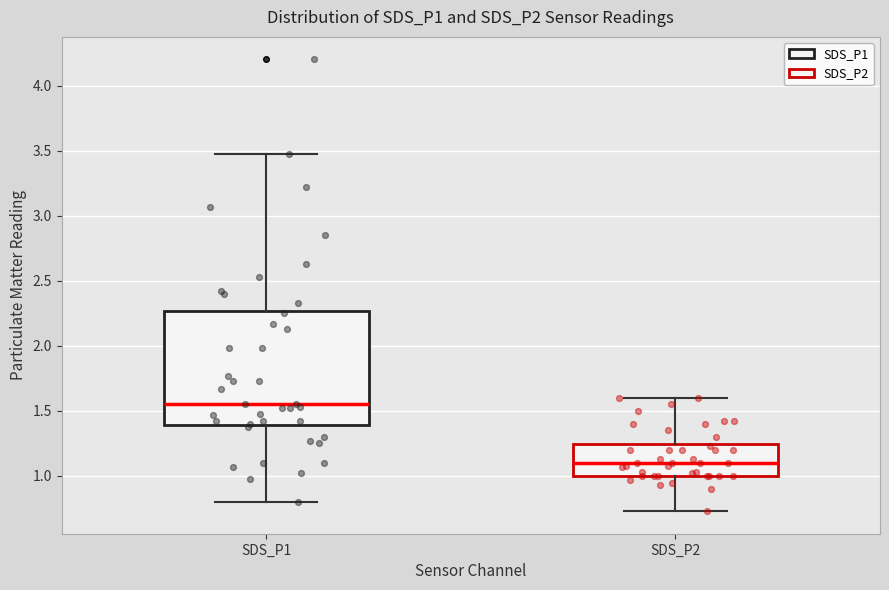

Where is the upper edge of the box for SDS_P1 on the y-axis? The values are not printed on the chart, so give them approximately, as read against the axis.

2.25